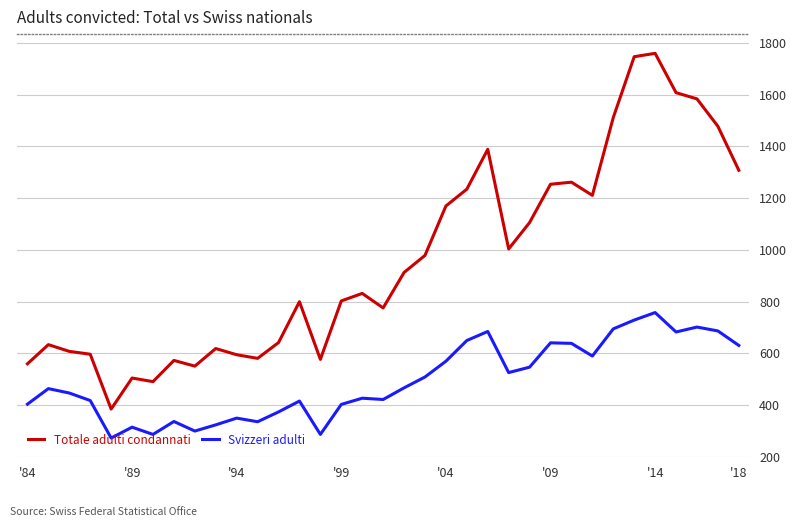

Which series has the widest spread of values?

Totale adulti condannati